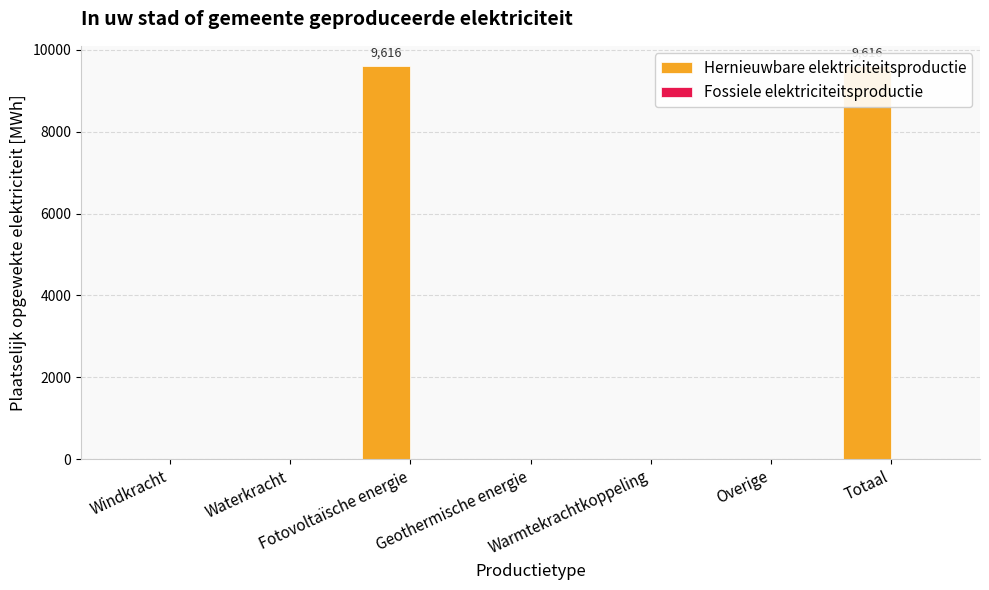

The value of Hernieuwbare elektriciteitsproductie at Warmtekrachtkoppeling is 0.0. True or false?

True